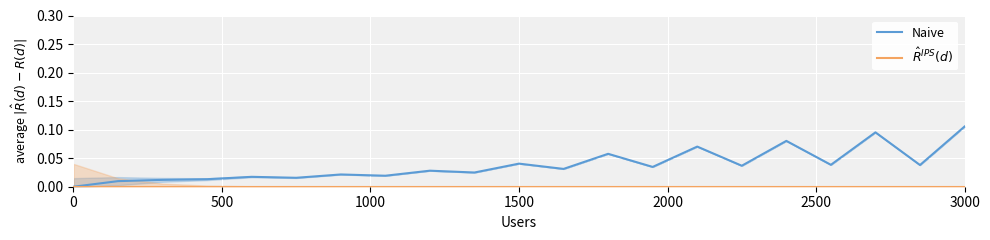

Does the chart display data point markers on the line(s)?

No